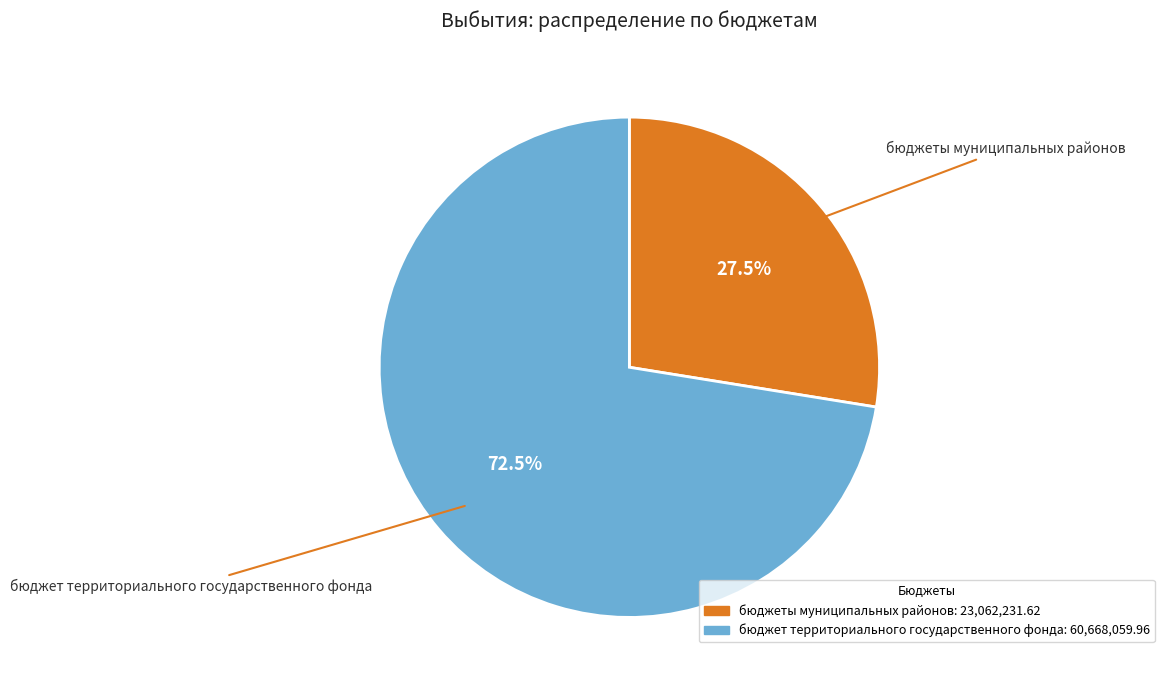

Is there any slice that represents more than half of the pie?

Yes